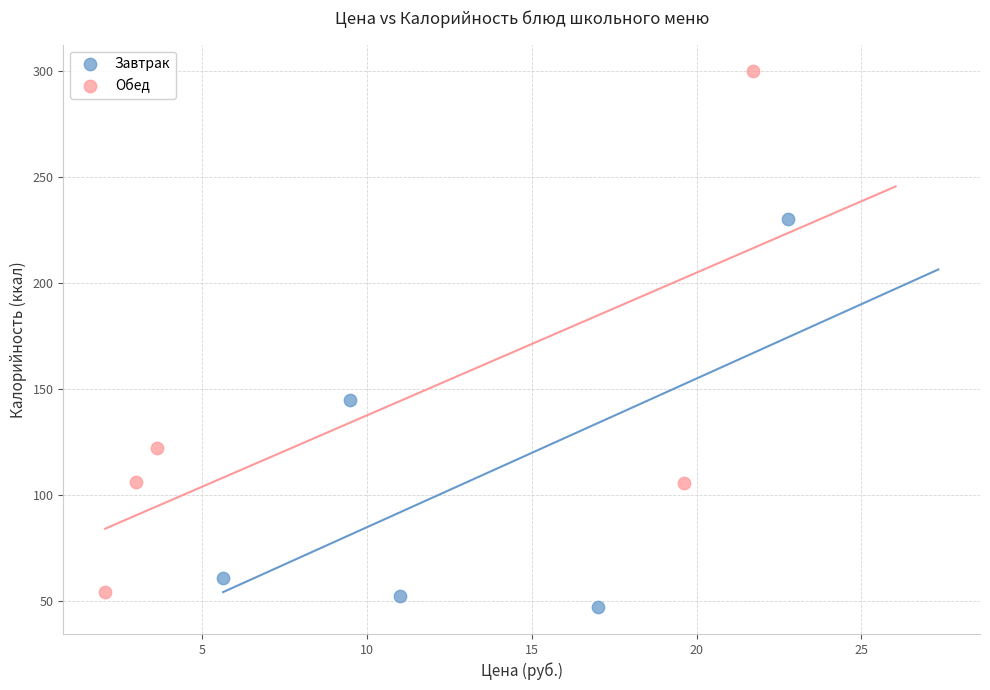

Which series reaches the maximum Y coordinate?

Обед